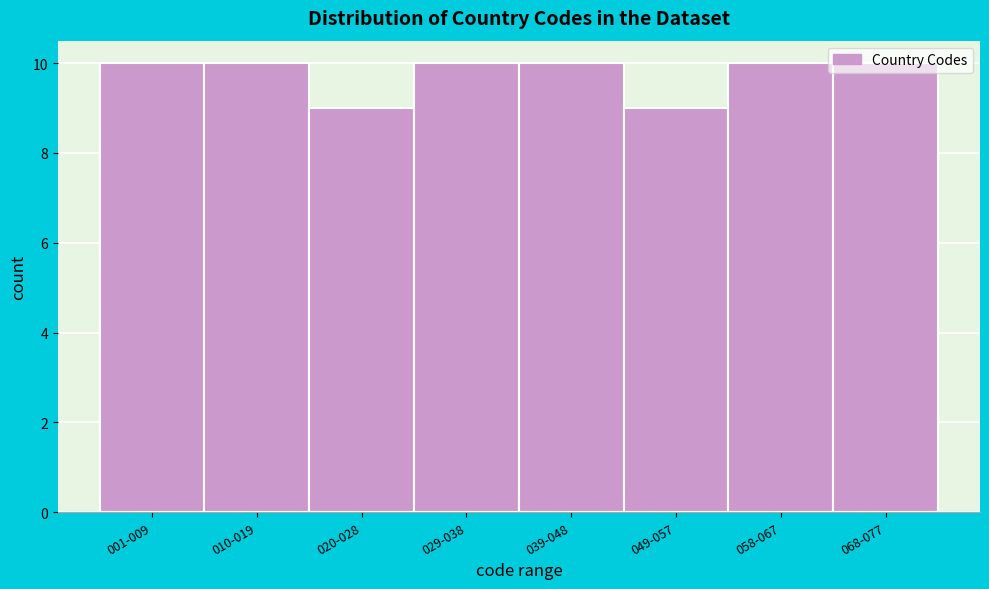

What is the label of the 3rd bar from the left?

020-028